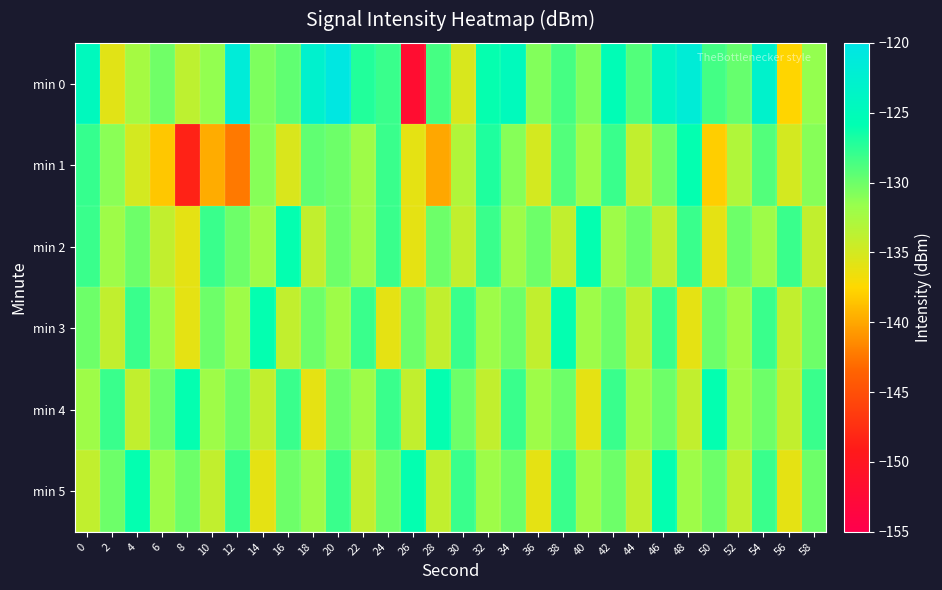

Reading right to left, extract all data points from this chart.

min 0: 58=-131.5	56=-137.7	54=-122.9	52=-129.7	50=-128.4	48=-121.8	46=-123.7	44=-129.0	42=-125.5	40=-130.7	38=-128.5	36=-130.8	34=-124.8	32=-126.0	30=-135.3	28=-128.5	26=-151.9	24=-128.0	22=-127.2	20=-120.5	18=-122.8	16=-129.6	14=-130.6	12=-121.5	10=-131.5	8=-133.8	6=-130.1	4=-132.4	2=-135.8	0=-124.6
min 1: 58=-131.0	56=-135.0	54=-129.0	52=-133.0	50=-138.0	48=-126.0	46=-130.0	44=-134.0	42=-128.0	40=-132.0	38=-129.0	36=-135.0	34=-131.0	32=-127.0	30=-133.0	28=-140.0	26=-136.0	24=-128.0	22=-132.0	20=-130.0	18=-129.6	16=-135.3	14=-131.0	12=-142.3	10=-139.7	8=-148.4	6=-138.4	4=-135.0	2=-131.1	0=-127.9
min 2: 58=-134.0	56=-128.0	54=-132.0	52=-130.0	50=-136.0	48=-128.0	46=-134.0	44=-130.0	42=-132.0	40=-126.0	38=-134.0	36=-130.0	34=-132.0	32=-128.0	30=-134.0	28=-130.0	26=-136.0	24=-128.0	22=-132.0	20=-130.0	18=-134.0	16=-126.0	14=-132.0	12=-130.0	10=-128.0	8=-136.0	6=-134.0	4=-130.0	2=-132.0	0=-128.0
min 3: 58=-130.0	56=-134.0	54=-128.0	52=-132.0	50=-130.0	48=-136.0	46=-128.0	44=-134.0	42=-130.0	40=-132.0	38=-126.0	36=-134.0	34=-130.0	32=-132.0	30=-128.0	28=-134.0	26=-130.0	24=-136.0	22=-128.0	20=-132.0	18=-130.0	16=-134.0	14=-126.0	12=-132.0	10=-130.0	8=-136.0	6=-132.0	4=-128.0	2=-134.0	0=-130.0
min 4: 58=-128.0	56=-134.0	54=-130.0	52=-132.0	50=-126.0	48=-134.0	46=-130.0	44=-132.0	42=-128.0	40=-136.0	38=-130.0	36=-132.0	34=-128.0	32=-134.0	30=-130.0	28=-126.0	26=-134.0	24=-128.0	22=-132.0	20=-130.0	18=-136.0	16=-128.0	14=-134.0	12=-130.0	10=-132.0	8=-126.0	6=-130.0	4=-134.0	2=-128.0	0=-132.0
min 5: 58=-130.0	56=-136.0	54=-128.0	52=-134.0	50=-130.0	48=-132.0	46=-126.0	44=-134.0	42=-130.0	40=-132.0	38=-128.0	36=-136.0	34=-130.0	32=-132.0	30=-128.0	28=-134.0	26=-126.0	24=-130.0	22=-134.0	20=-128.0	18=-132.0	16=-130.0	14=-136.0	12=-128.0	10=-134.0	8=-130.0	6=-132.0	4=-126.0	2=-130.0	0=-134.0